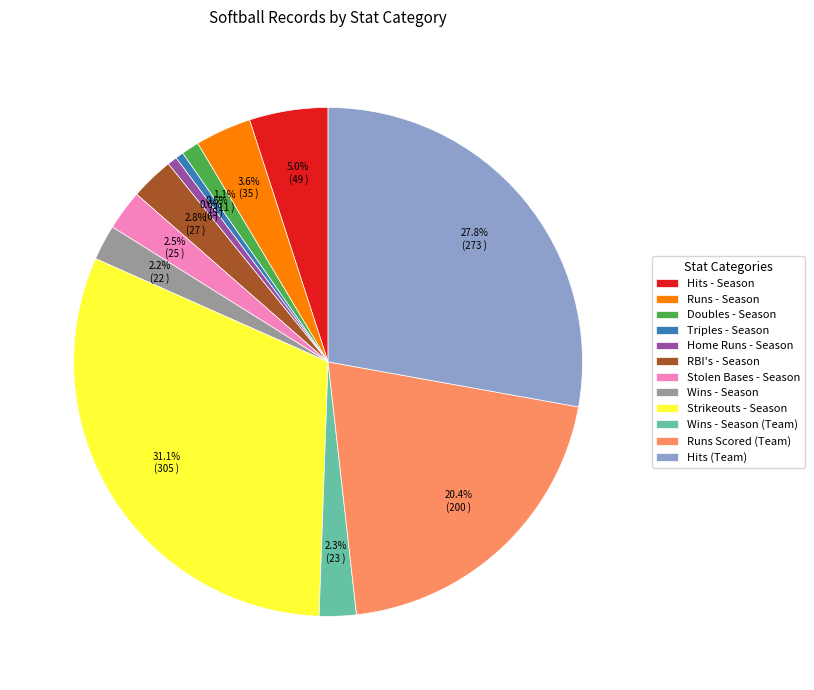

How much of the chart is everything except Hits (Team)?

72.2%